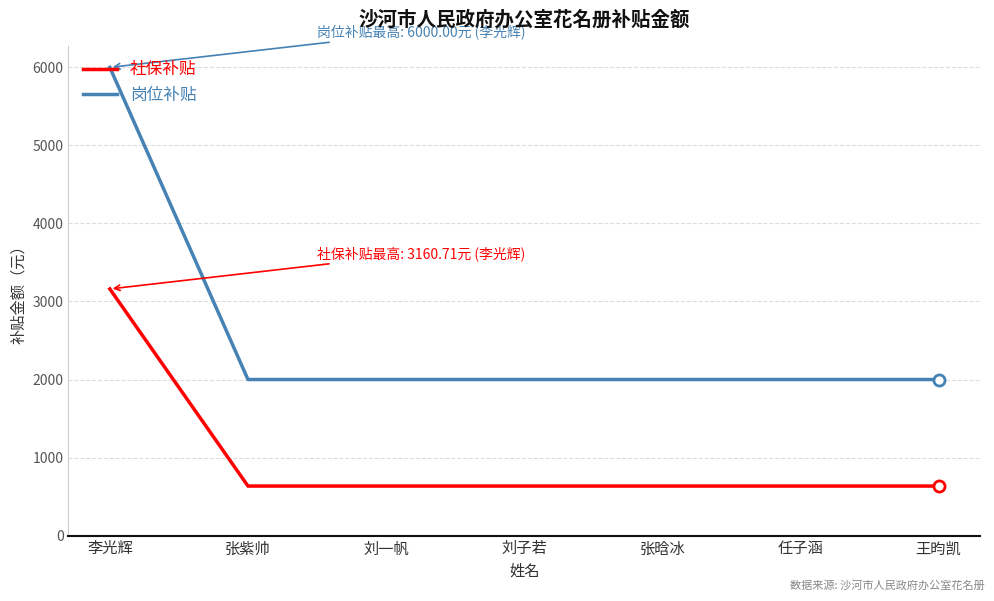

What position from the left is 任子涵?

6